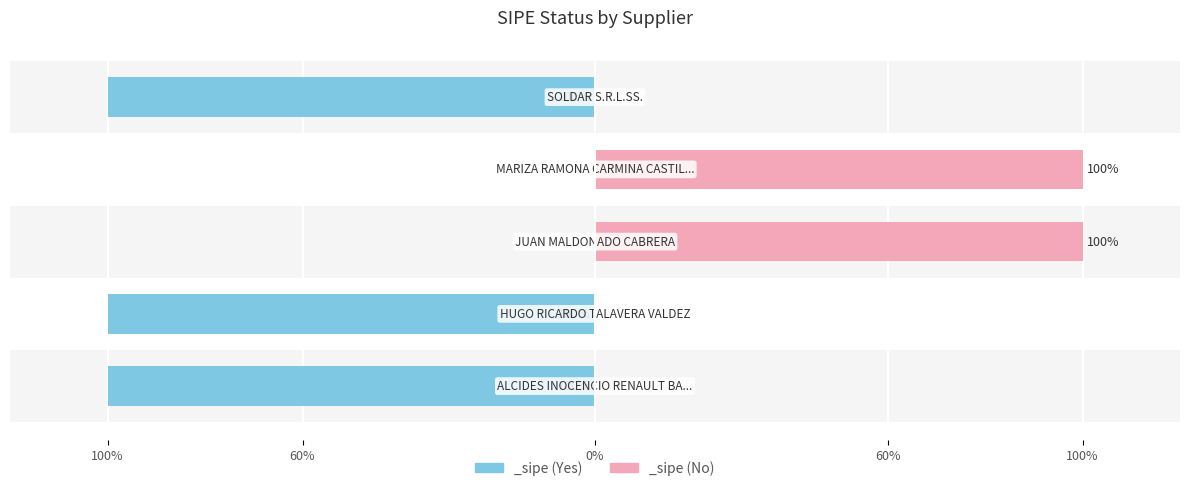

The value at ALCIDES INOCENCIO RENAULT BARRIOS is -167. True or false?

False